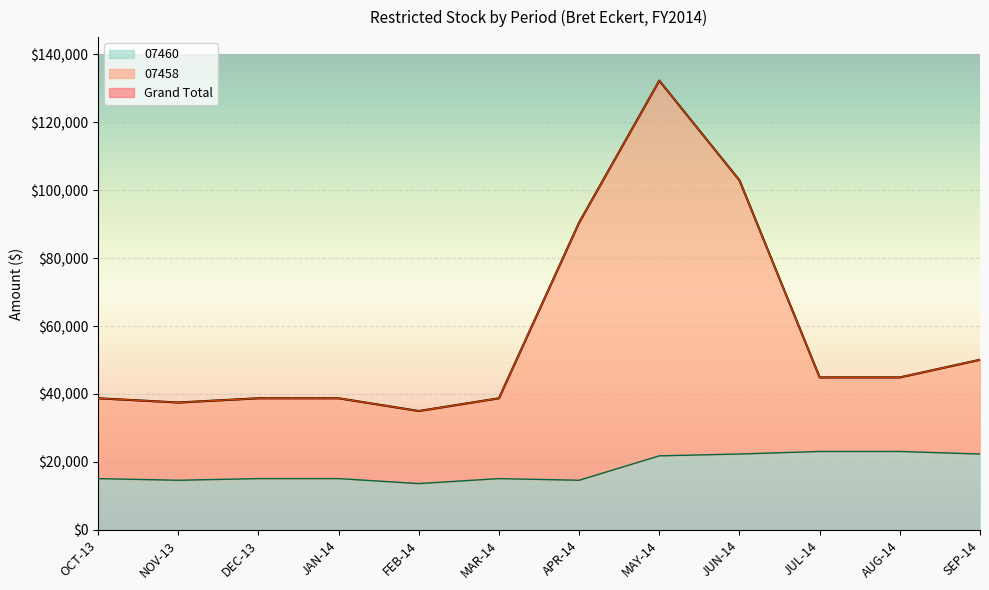

Reading left to right, list all the values displayed in this chart.

Grand Total: OCT-13=38752.6	NOV-13=37502.5	DEC-13=38752.6	JAN-14=38752.5	FEB-14=35002.3	MAR-14=38752.6	APR-14=90450.7	MAY-14=132186.1	JUN-14=102866.6	JUL-14=44889.8	AUG-14=44889.8	SEP-14=50085.1
07458: OCT-13=38752.6	NOV-13=37502.5	DEC-13=38752.6	JAN-14=38752.5	FEB-14=35002.3	MAR-14=38752.6	APR-14=90450.7	MAY-14=132186.1	JUN-14=102866.6	JUL-14=44889.8	AUG-14=44889.8	SEP-14=50085.1
07460: OCT-13=15111.1	NOV-13=14623.7	DEC-13=15111.1	JAN-14=15111.1	FEB-14=13648.8	MAR-14=15111.1	APR-14=14623.7	MAY-14=21806.6	JUN-14=22349.2	JUL-14=23094.2	AUG-14=23094.2	SEP-14=22349.2